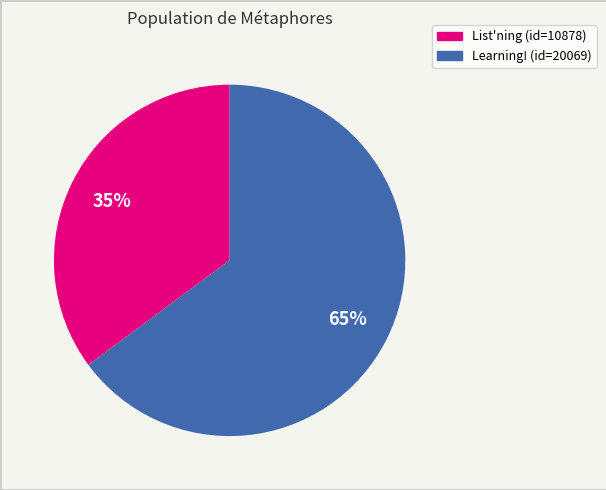

Is there a majority slice in this chart?

Yes